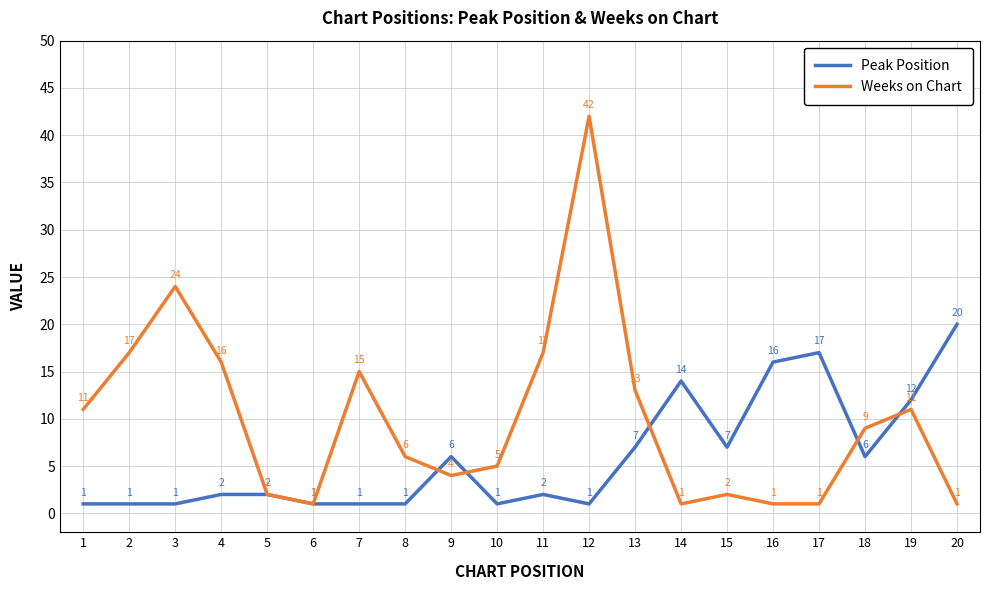

What is the highest value of the Weeks on Chart series?

42